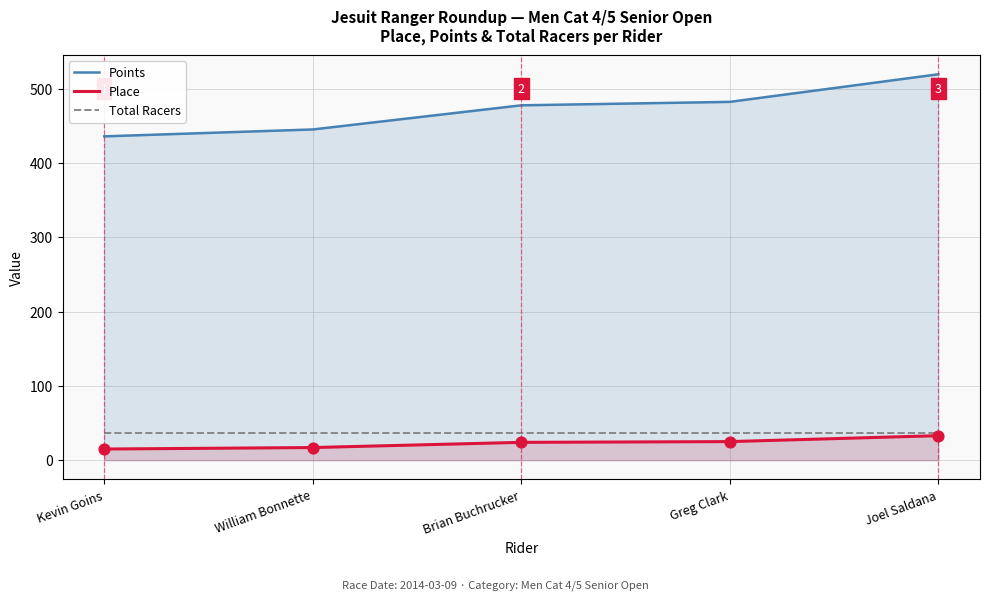

Which series contains the lowest Y value?

Place